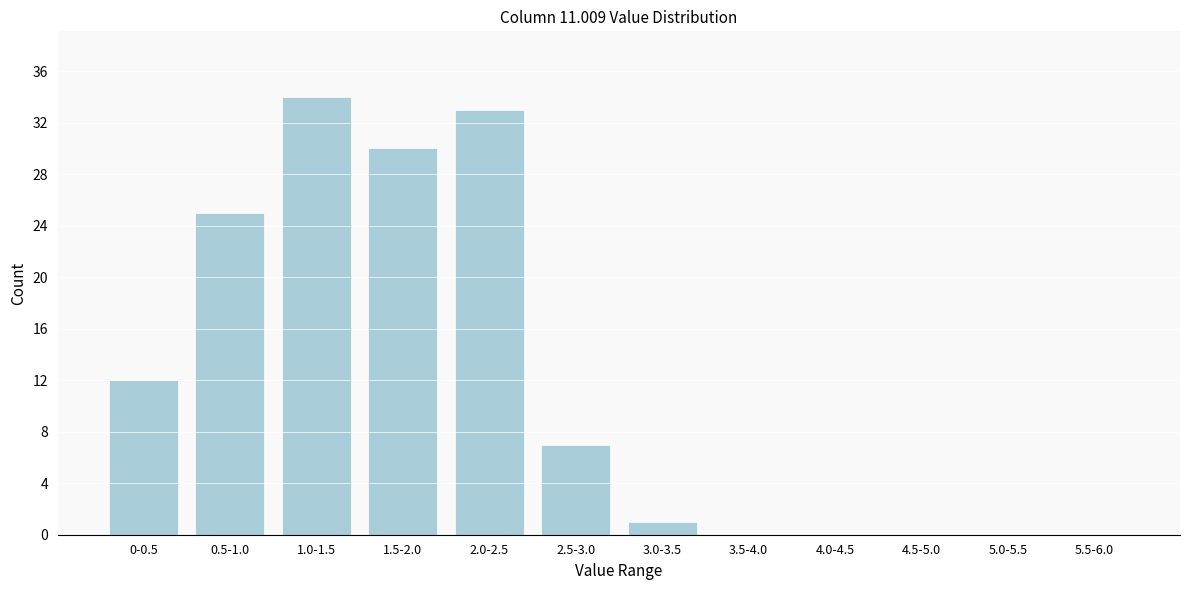

Reading right to left, transcribe all the data shown in this chart.

5.5-6.0=0	5.0-5.5=0	4.5-5.0=0	4.0-4.5=0	3.5-4.0=0	3.0-3.5=1	2.5-3.0=7	2.0-2.5=33	1.5-2.0=30	1.0-1.5=34	0.5-1.0=25	0-0.5=12